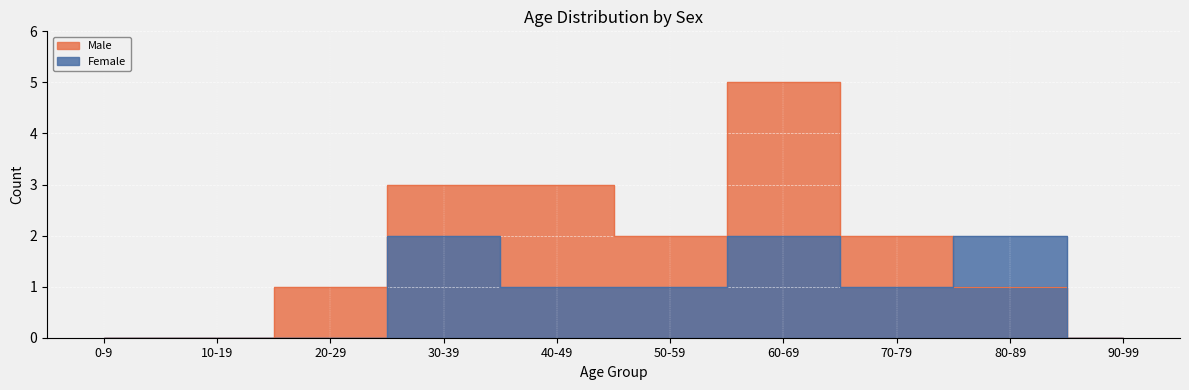

Count the number of categories in the chart.

10